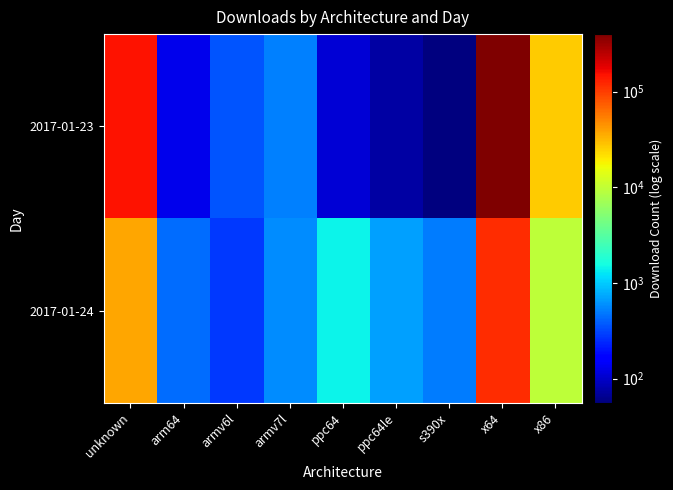

At which category is the sum across all series the highest?

x64